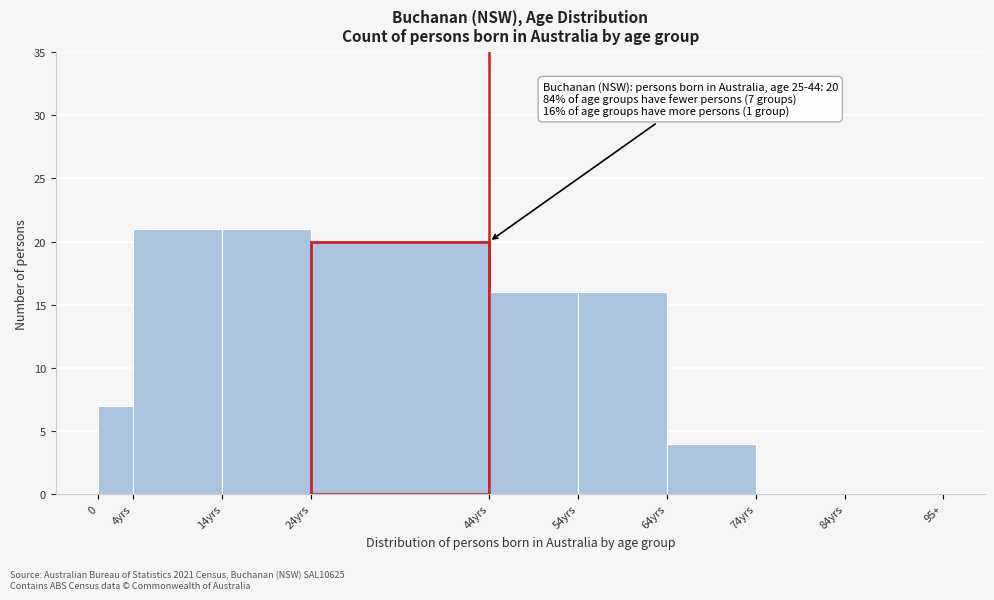

Reading left to right, transcribe all the data shown in this chart.

0=7	4yrs=21	14yrs=21	24yrs=20	44yrs=16	54yrs=16	64yrs=4	74yrs=0	84yrs=0